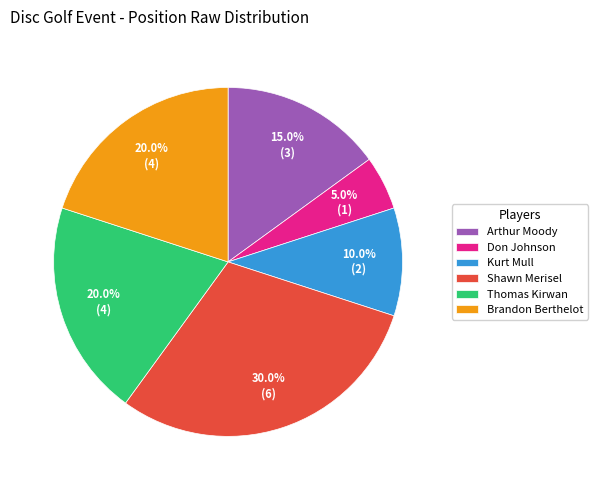

The Thomas Kirwan slice represents 20% of the pie. True or false?

True